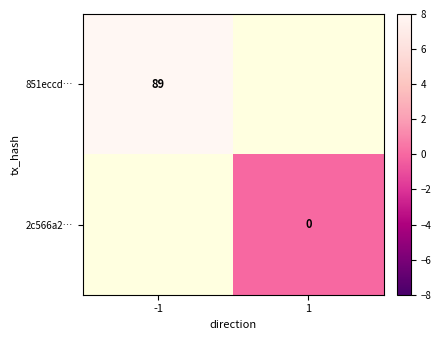

True or false: 851eccd… has a value of 89 at -1.

True